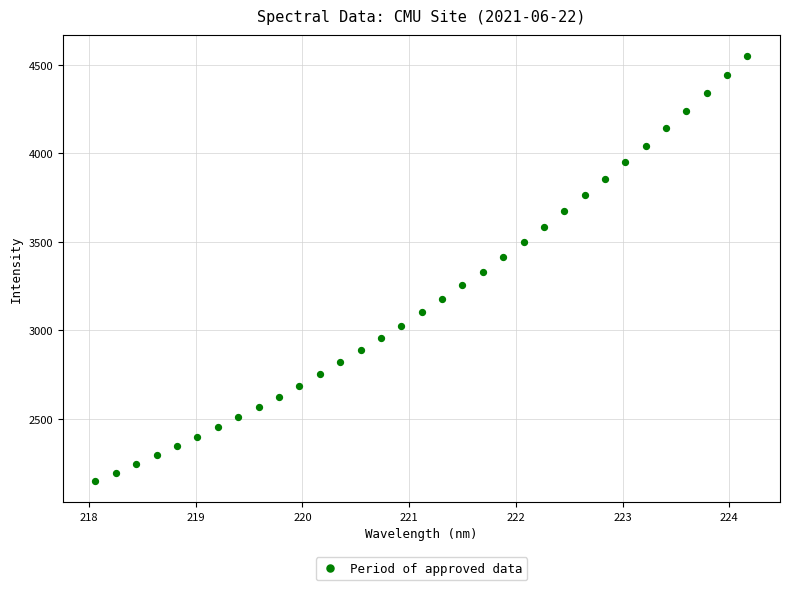

What is the range of X values (max minus min)?

6.1